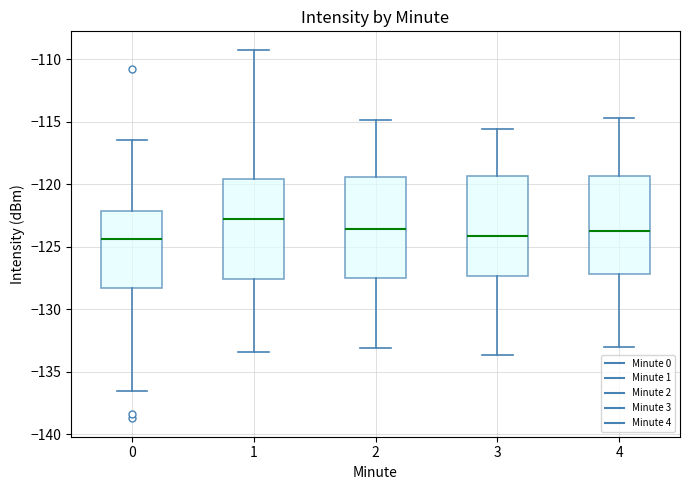

Reading left to right, transcribe this box plot: for each box, give where its median line is, the range the box spans, and where its two whiskers end, as read against the y-axis. The values are not printed on the chart, so give them approximately, as read against the axis.

0: median -124.5, box -128.5 to -122.0, whiskers -136.5 to -116.5
1: median -123.0, box -127.5 to -119.5, whiskers -133.5 to -109.5
2: median -123.5, box -127.5 to -119.5, whiskers -133.0 to -115.0
3: median -124.0, box -127.5 to -119.5, whiskers -133.5 to -115.5
4: median -123.5, box -127.0 to -119.5, whiskers -133.0 to -114.5